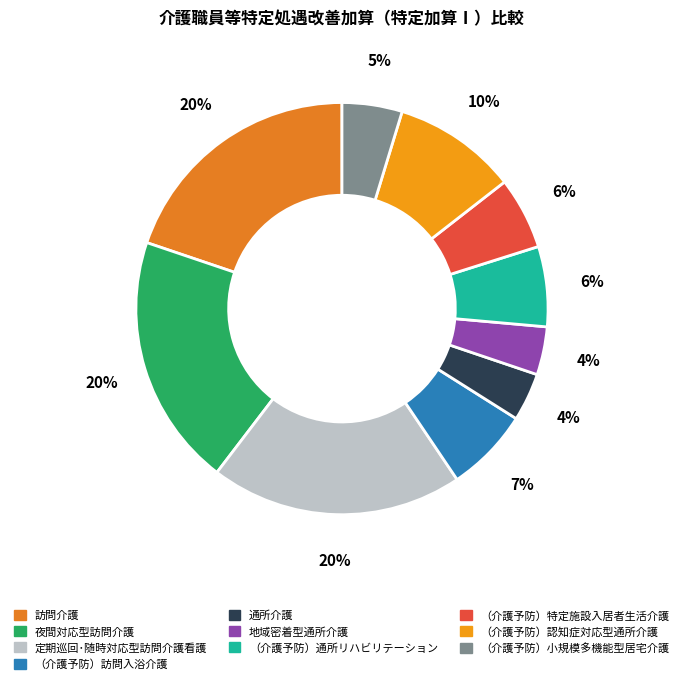

How many slices are in this pie chart?

10